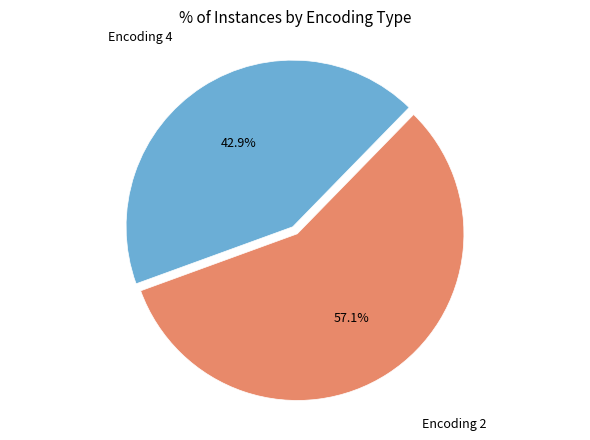

Does any single category account for the majority?

Yes